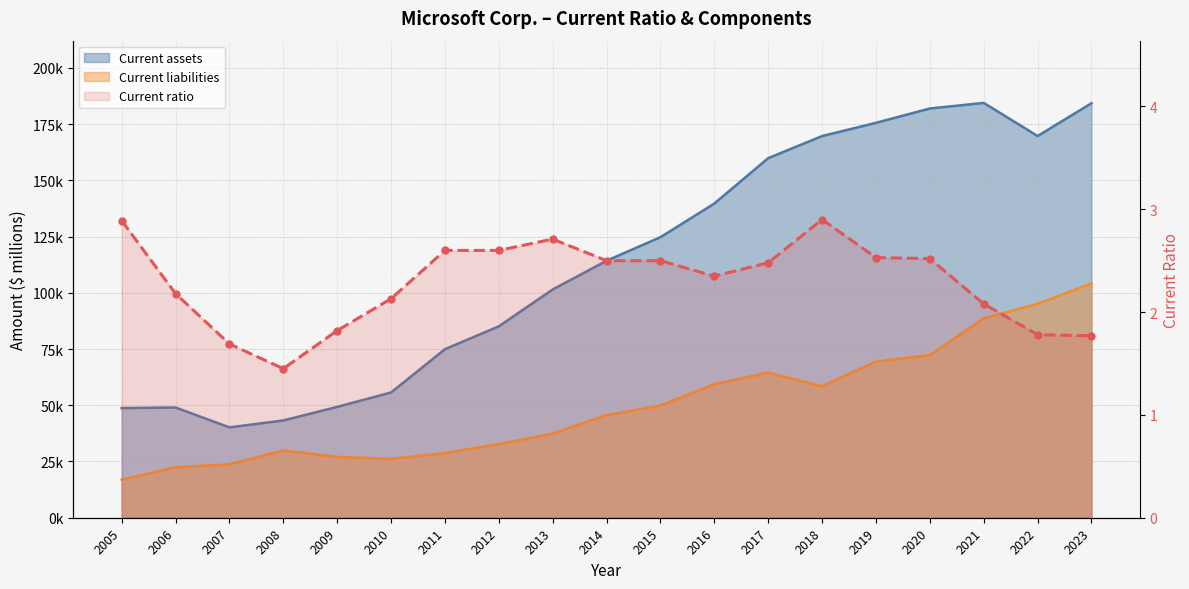

Read the value at 2018.

2.9